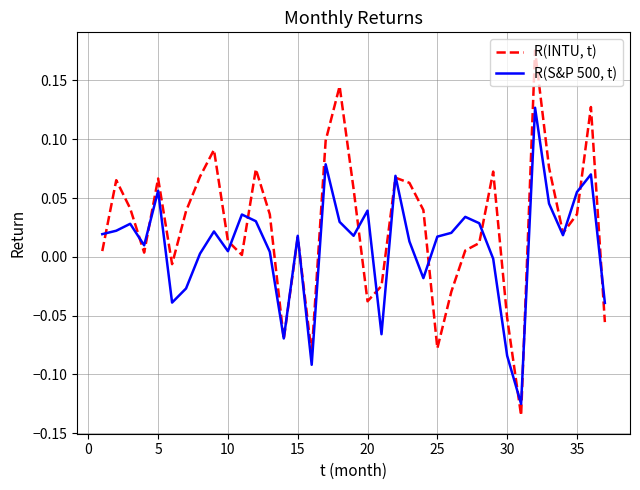

Does the chart have visible grid lines?

Yes